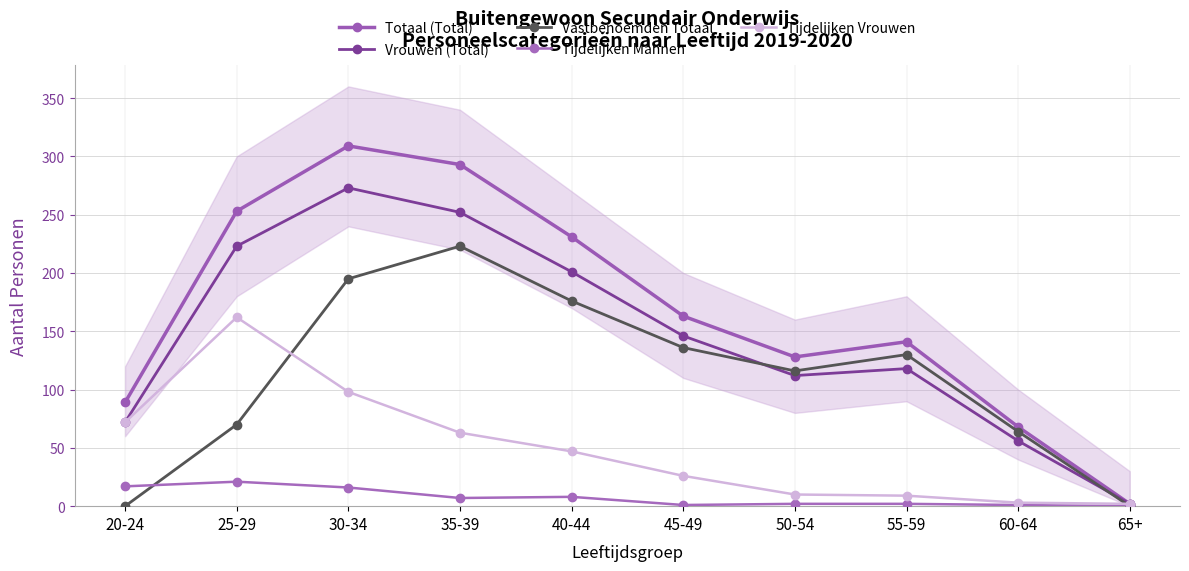

What is the spread (max minus min) of values at 55-59?

139